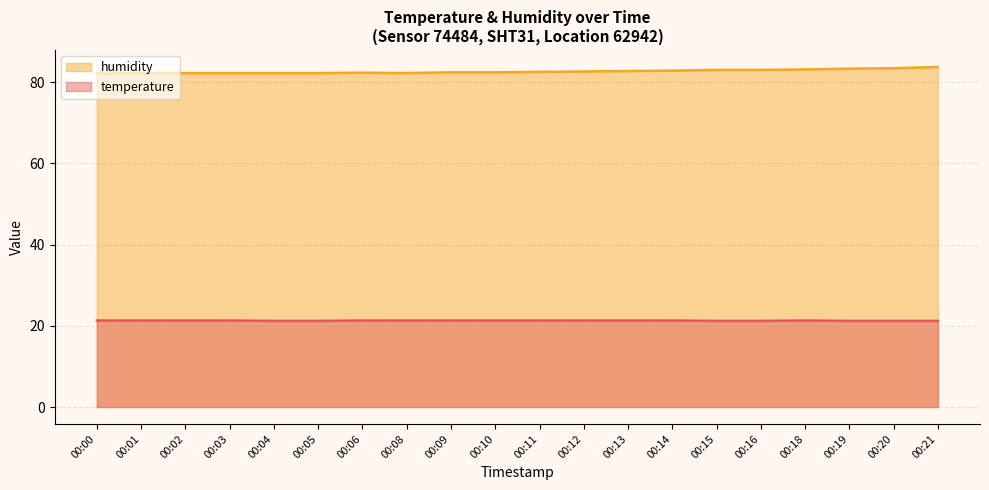

List the labels in order of humidity value, smallest first.

00:00, 00:01, 00:02, 00:03, 00:04, 00:05, 00:08, 00:06, 00:09, 00:10, 00:11, 00:12, 00:13, 00:14, 00:15, 00:16, 00:18, 00:19, 00:20, 00:21